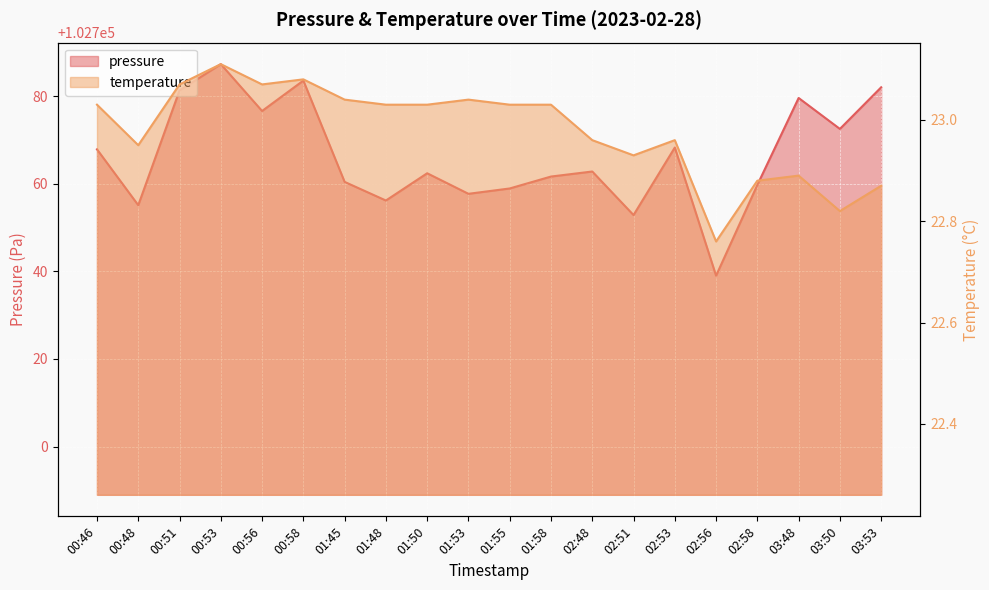

List the labels in order of pressure value, largest first.

00:53, 00:58, 03:53, 00:51, 03:48, 00:56, 03:50, 02:53, 00:46, 02:48, 01:50, 01:58, 01:45, 02:58, 01:55, 01:53, 01:48, 00:48, 02:51, 02:56